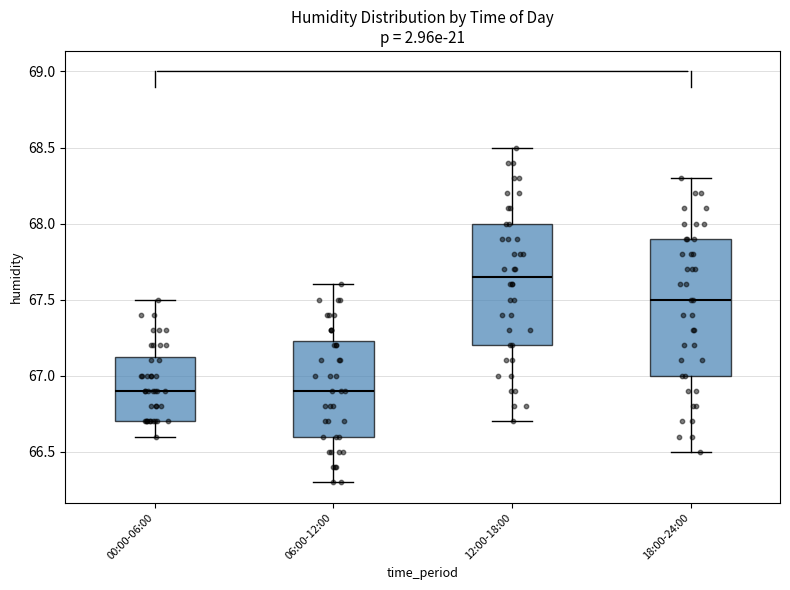

Reading left to right, read every box against the y-axis: the position of its median line, the range the box covers, and the ends of its whiskers. The values are not printed on the chart, so give them approximately, as read against the axis.

00:00-06:00: median 66.90, box 66.70 to 67.15, whiskers 66.60 to 67.50
06:00-12:00: median 66.90, box 66.60 to 67.25, whiskers 66.30 to 67.60
12:00-18:00: median 67.65, box 67.20 to 68.00, whiskers 66.70 to 68.50
18:00-24:00: median 67.50, box 67.00 to 67.90, whiskers 66.50 to 68.30